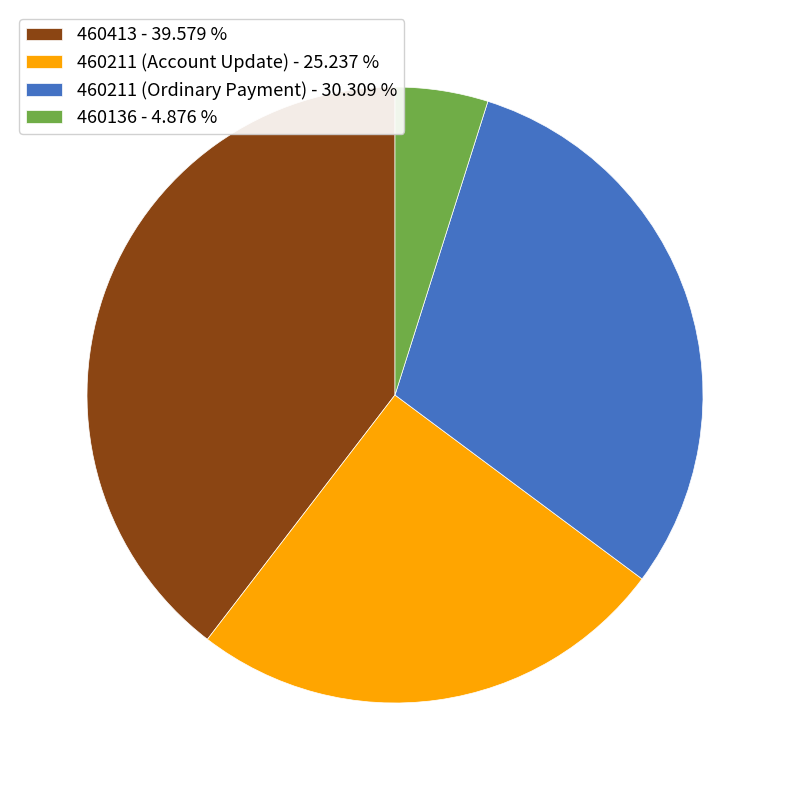

Which has a higher value, 460413 - 39.579 % or 460136 - 4.876 %?

460413 - 39.579 %